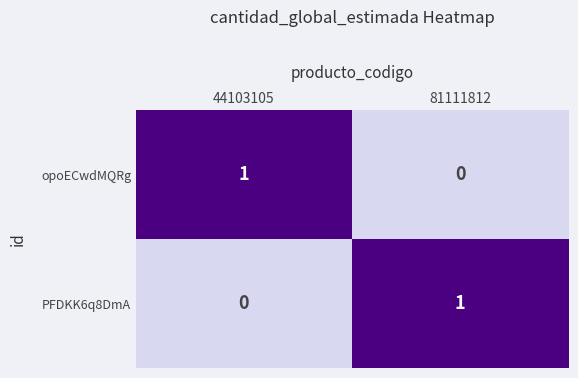

Is the value of PFDKK6q8DmA at 44103105 greater than the value of opoECwdMQRg at 44103105?

No